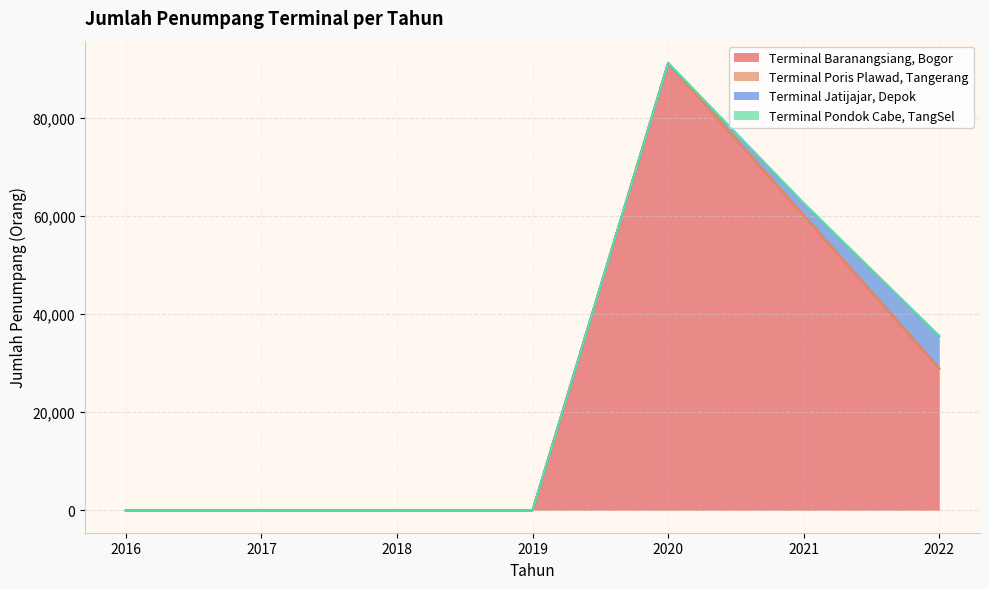

What is the value of the Terminal Baranangsiang, Bogor point at the 7th from the left?

28886